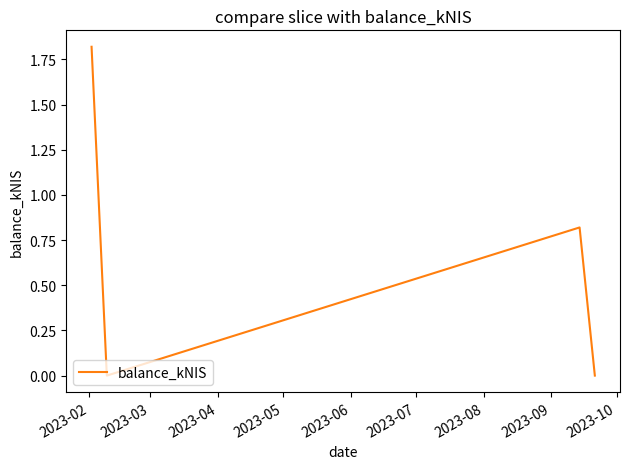

What is the greatest value displayed?

1.8